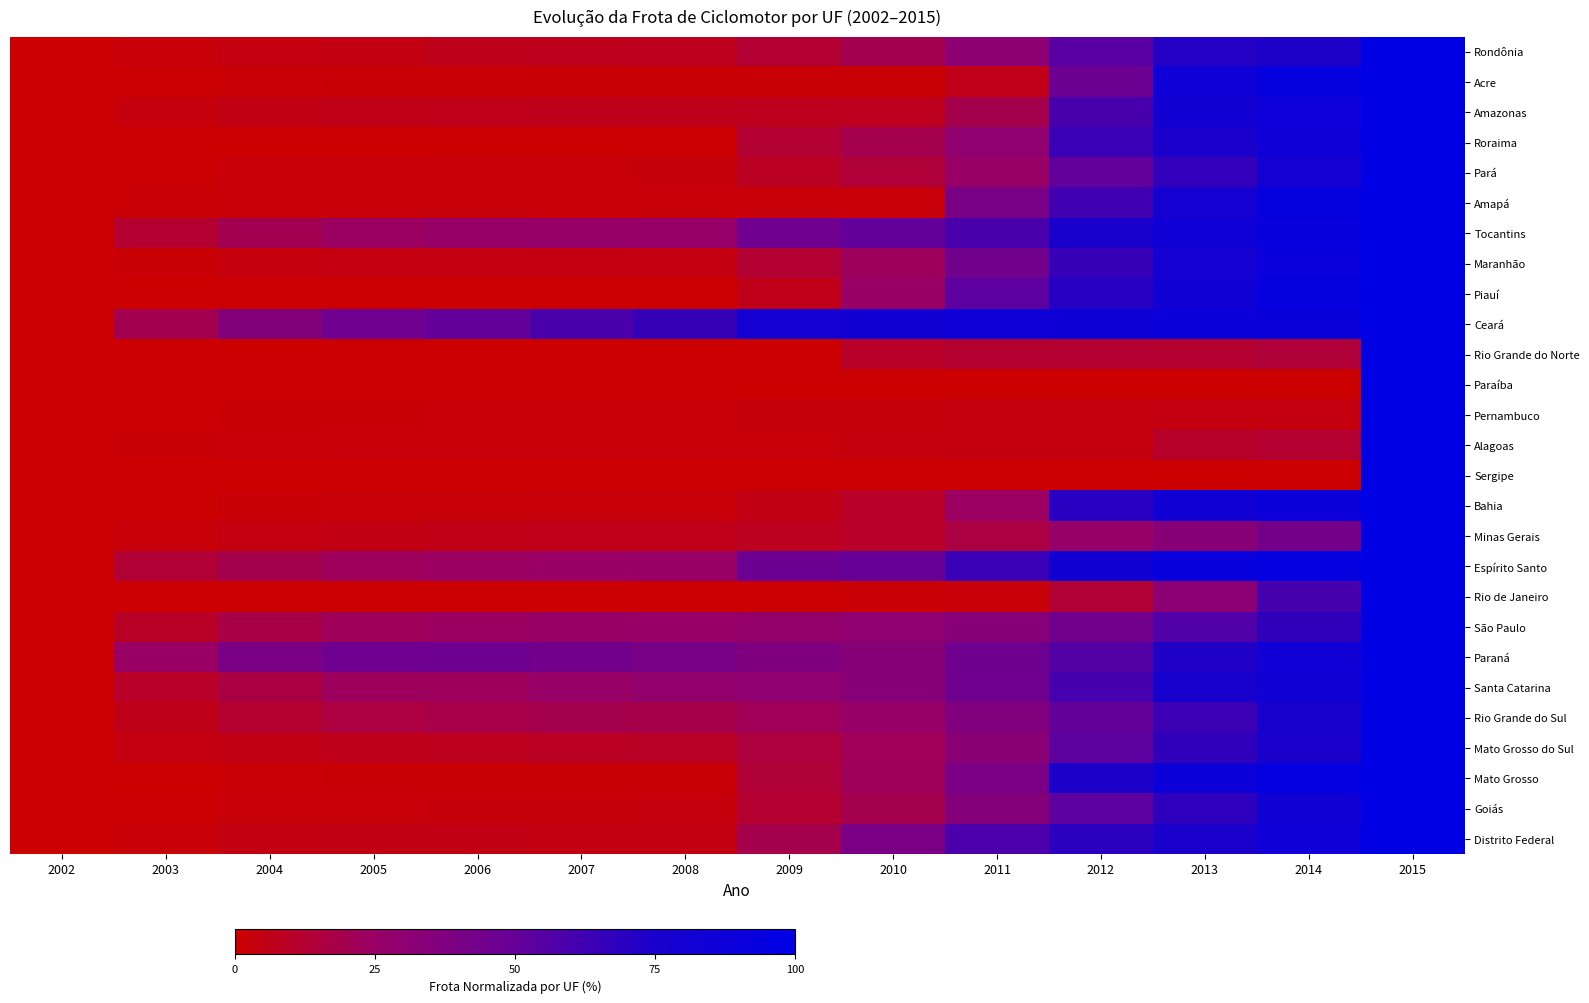

Reading left to right, list all the values displayed in this chart.

Rondônia: 2002=0.0	2003=2.6	2004=4.0	2005=4.5	2006=6.8	2007=7.2	2008=7.7	2009=12.8	2010=19.6	2011=31.3	2012=54.5	2013=71.1	2014=73.4	2015=100.0
Acre: 2002=0.0	2003=1.2	2004=1.6	2005=1.9	2006=1.9	2007=1.9	2008=1.9	2009=1.9	2010=1.9	2011=6.2	2012=46.7	2013=85.6	2014=92.6	2015=100.0
Amazonas: 2002=0.0	2003=3.2	2004=4.9	2005=5.6	2006=6.1	2007=6.8	2008=6.9	2009=7.1	2010=7.7	2011=19.0	2012=59.5	2013=82.0	2014=87.0	2015=100.0
Roraima: 2002=0.0	2003=0.1	2004=0.2	2005=0.2	2006=0.7	2007=0.7	2008=0.7	2009=12.9	2010=19.2	2011=29.2	2012=64.2	2013=74.7	2014=85.3	2015=100.0
Pará: 2002=0.0	2003=0.9	2004=2.0	2005=2.3	2006=2.4	2007=2.6	2008=2.8	2009=8.8	2010=14.3	2011=25.1	2012=51.2	2013=66.6	2014=80.5	2015=100.0
Amapá: 2002=0.0	2003=1.2	2004=2.2	2005=2.5	2006=2.6	2007=2.6	2008=2.5	2009=2.5	2010=2.5	2011=41.2	2012=62.4	2013=79.9	2014=94.0	2015=100.0
Tocantins: 2002=0.0	2003=12.0	2004=20.1	2005=24.1	2006=25.9	2007=26.6	2008=26.4	2009=45.2	2010=50.5	2011=59.1	2012=75.9	2013=85.1	2014=91.8	2015=100.0
Maranhão: 2002=0.0	2003=1.9	2004=3.3	2005=4.0	2006=4.1	2007=4.1	2008=4.0	2009=12.5	2010=22.8	2011=44.2	2012=65.4	2013=79.3	2014=90.5	2015=100.0
Piauí: 2002=0.0	2003=0.0	2004=0.0	2005=0.0	2006=0.0	2007=0.0	2008=0.0	2009=6.1	2010=24.3	2011=53.0	2012=70.7	2013=83.4	2014=93.0	2015=100.0
Ceará: 2002=0.0	2003=19.9	2004=35.8	2005=45.0	2006=50.6	2007=59.3	2008=65.6	2009=79.9	2010=82.3	2011=85.5	2012=86.4	2013=87.4	2014=89.3	2015=100.0
Rio Grande do Norte: 2002=0.0	2003=0.0	2004=0.1	2005=0.1	2006=0.1	2007=0.1	2008=0.1	2009=0.2	2010=9.9	2011=11.9	2012=12.1	2013=12.2	2014=14.4	2015=100.0
Paraíba: 2002=0.0	2003=0.0	2004=0.1	2005=0.1	2006=0.1	2007=0.1	2008=0.1	2009=0.4	2010=0.4	2011=0.4	2012=0.4	2013=0.4	2014=0.4	2015=100.0
Pernambuco: 2002=0.0	2003=1.0	2004=1.7	2005=1.9	2006=2.1	2007=2.1	2008=2.1	2009=3.0	2010=3.0	2011=3.8	2012=3.9	2013=3.9	2014=4.0	2015=100.0
Alagoas: 2002=0.0	2003=1.7	2004=2.1	2005=2.4	2006=2.4	2007=2.4	2008=2.4	2009=2.4	2010=3.4	2011=3.8	2012=3.8	2013=10.3	2014=12.4	2015=100.0
Sergipe: 2002=0.0	2003=0.1	2004=0.2	2005=0.2	2006=0.1	2007=0.1	2008=0.1	2009=0.2	2010=0.2	2011=0.2	2012=0.2	2013=0.5	2014=1.1	2015=100.0
Bahia: 2002=0.0	2003=0.7	2004=1.7	2005=2.0	2006=2.3	2007=2.4	2008=2.5	2009=4.9	2010=10.0	2011=23.4	2012=69.7	2013=83.4	2014=87.4	2015=100.0
Minas Gerais: 2002=0.0	2003=2.5	2004=4.0	2005=5.0	2006=5.5	2007=5.9	2008=6.0	2009=7.9	2010=10.1	2011=16.4	2012=26.9	2013=33.1	2014=42.9	2015=100.0
Espírito Santo: 2002=0.0	2003=13.4	2004=18.8	2005=22.6	2006=24.2	2007=24.5	2008=25.0	2009=47.3	2010=49.4	2011=64.2	2012=82.1	2013=92.1	2014=95.1	2015=100.0
Rio de Janeiro: 2002=0.0	2003=0.2	2004=0.6	2005=0.7	2006=0.8	2007=0.9	2008=1.0	2009=1.1	2010=1.2	2011=2.5	2012=13.2	2013=31.6	2014=59.9	2015=100.0
São Paulo: 2002=0.0	2003=9.5	2004=17.6	2005=22.0	2006=24.1	2007=25.2	2008=25.5	2009=27.3	2010=29.1	2011=33.9	2012=44.3	2013=57.0	2014=67.1	2015=100.0
Paraná: 2002=0.0	2003=24.5	2004=39.9	2005=45.2	2006=46.1	2007=43.7	2008=41.5	2009=37.8	2010=34.2	2011=45.4	2012=56.0	2013=72.6	2014=83.7	2015=100.0
Santa Catarina: 2002=0.0	2003=10.2	2004=16.5	2005=22.9	2006=22.9	2007=25.9	2008=28.2	2009=29.3	2010=33.5	2011=44.7	2012=60.2	2013=75.6	2014=83.1	2015=100.0
Rio Grande do Sul: 2002=0.0	2003=6.5	2004=11.3	2005=15.9	2006=17.9	2007=18.9	2008=18.6	2009=21.7	2010=25.9	2011=36.3	2012=50.4	2013=63.7	2014=75.5	2015=100.0
Mato Grosso do Sul: 2002=0.0	2003=4.2	2004=5.2	2005=6.7	2006=7.3	2007=8.6	2008=9.5	2009=15.0	2010=21.7	2011=32.5	2012=52.6	2013=67.0	2014=74.7	2015=100.0
Mato Grosso: 2002=0.0	2003=0.5	2004=1.3	2005=1.6	2006=1.7	2007=1.8	2008=1.9	2009=13.9	2010=22.2	2011=40.4	2012=74.0	2013=87.5	2014=94.6	2015=100.0
Goiás: 2002=0.0	2003=1.1	2004=2.1	2005=2.6	2006=2.9	2007=3.1	2008=3.4	2009=12.0	2010=19.3	2011=35.5	2012=53.0	2013=68.3	2014=83.3	2015=100.0
Distrito Federal: 2002=0.0	2003=2.2	2004=4.5	2005=5.1	2006=5.2	2007=4.4	2008=4.5	2009=19.0	2010=40.4	2011=58.8	2012=68.7	2013=75.0	2014=85.8	2015=100.0